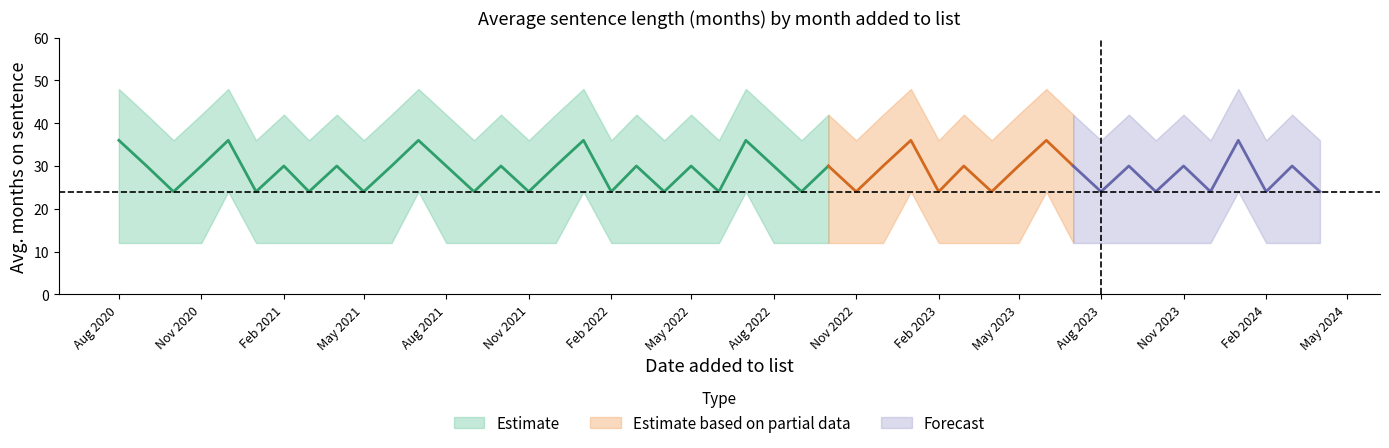

What is the minimum value for mean?

24